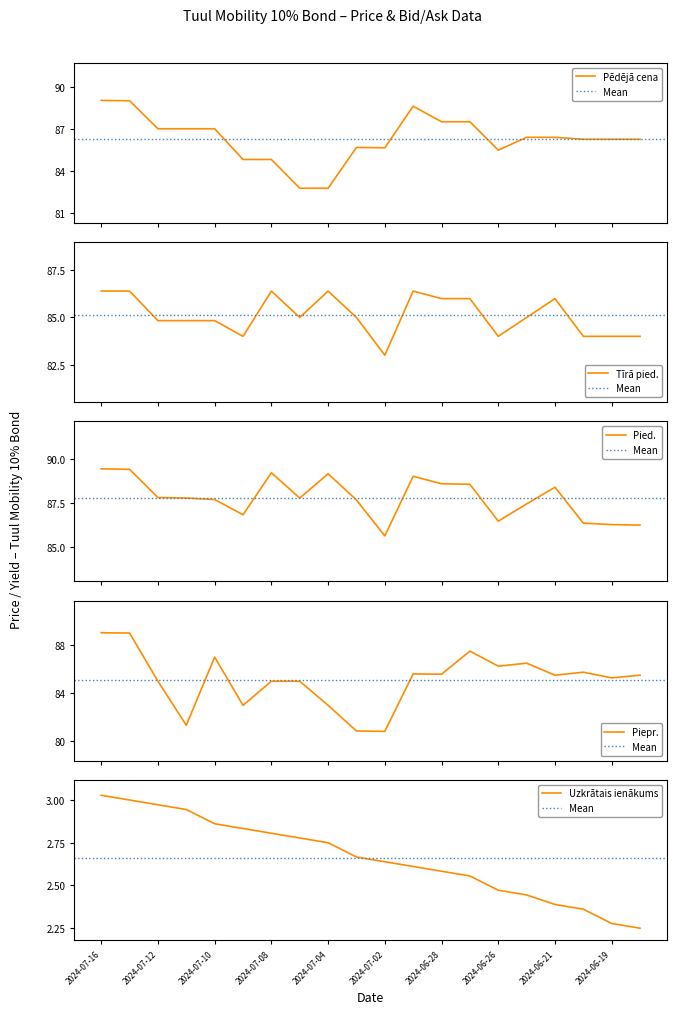

Which has a higher value, 2024-06-27 or 2024-07-02?

2024-06-27